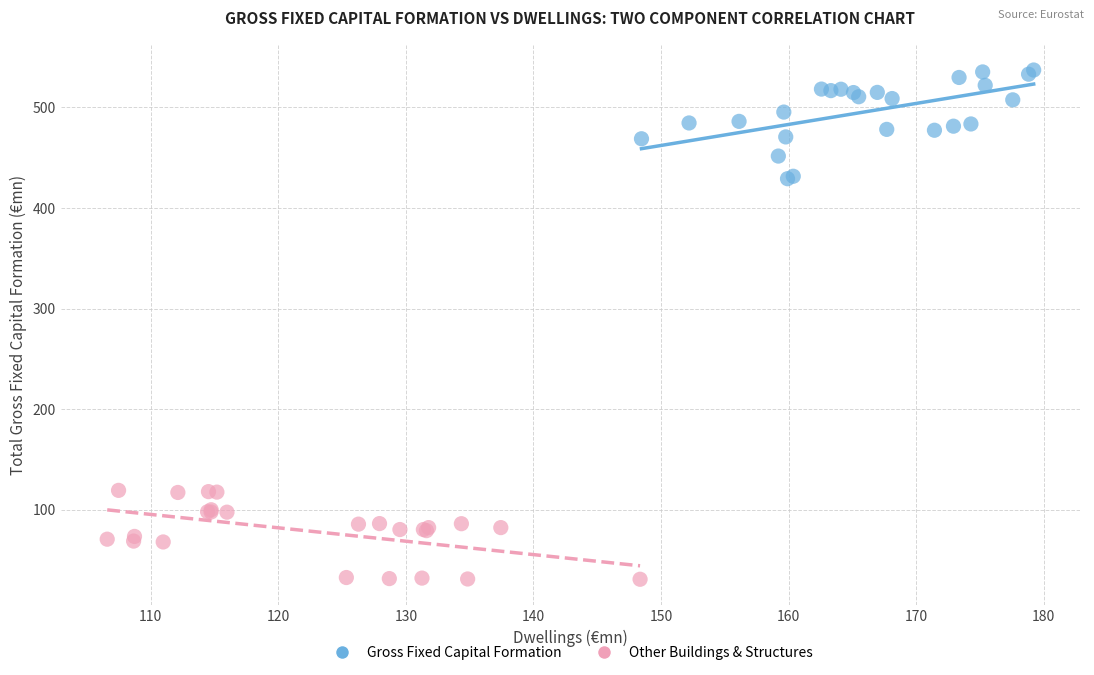

What are all the series names shown in the legend?

Gross Fixed Capital Formation, Other Buildings & Structures